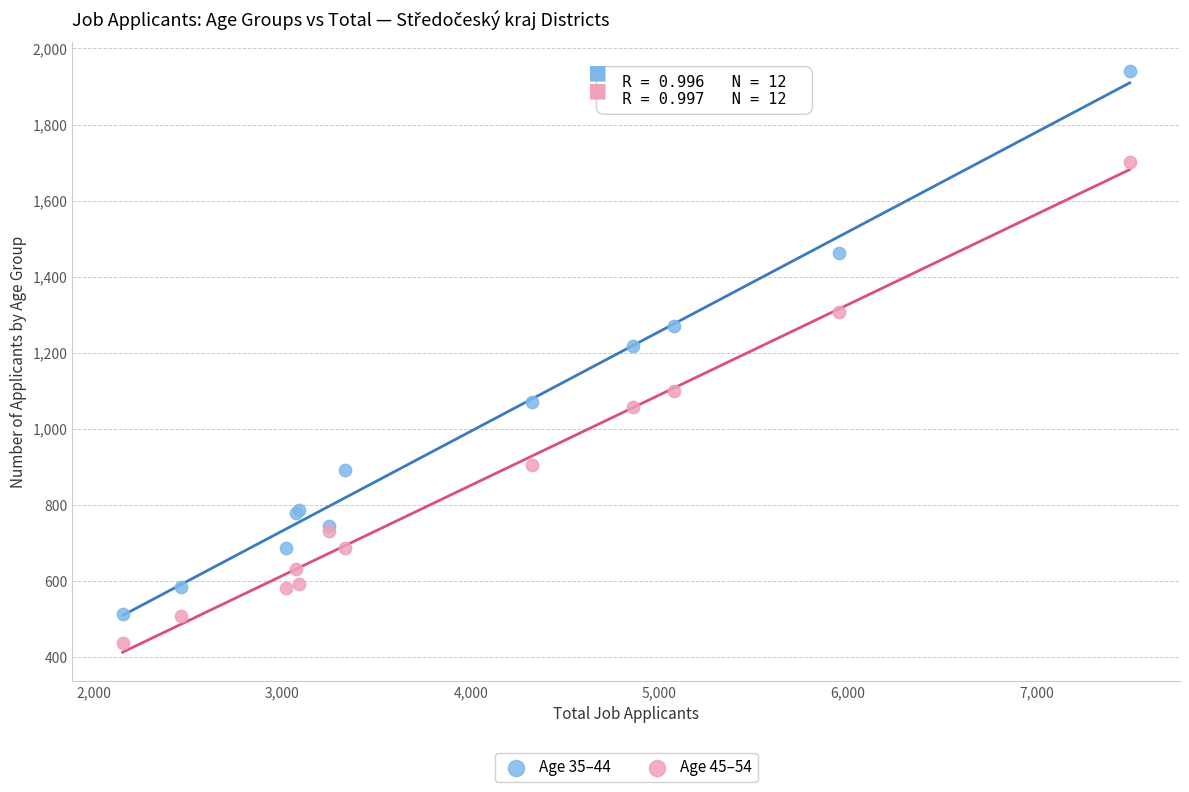

What are all the series names shown in the legend?

Age 35–44, Age 45–54